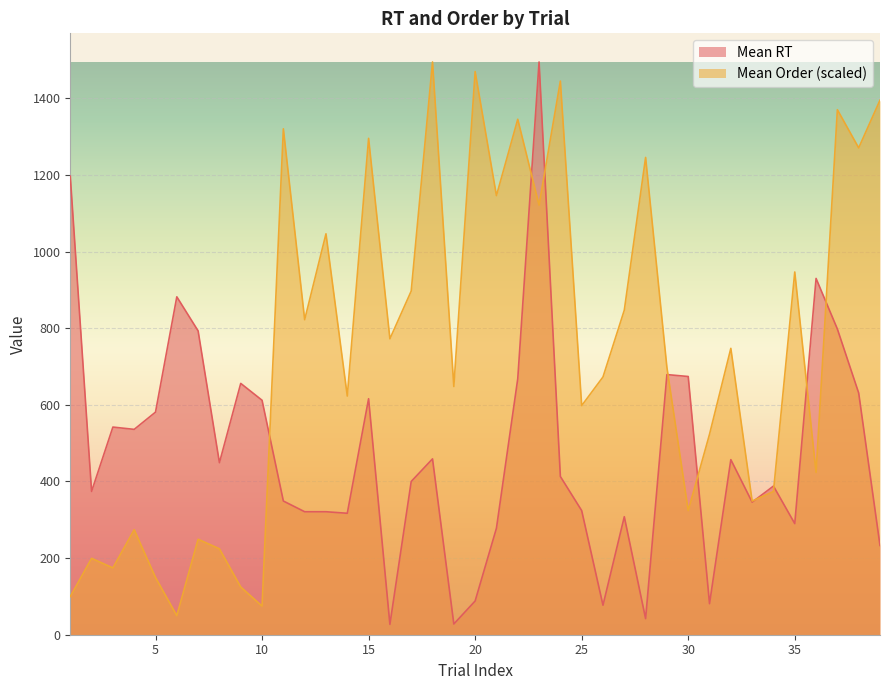

What is the sum of all Mean Order values?

28853.5